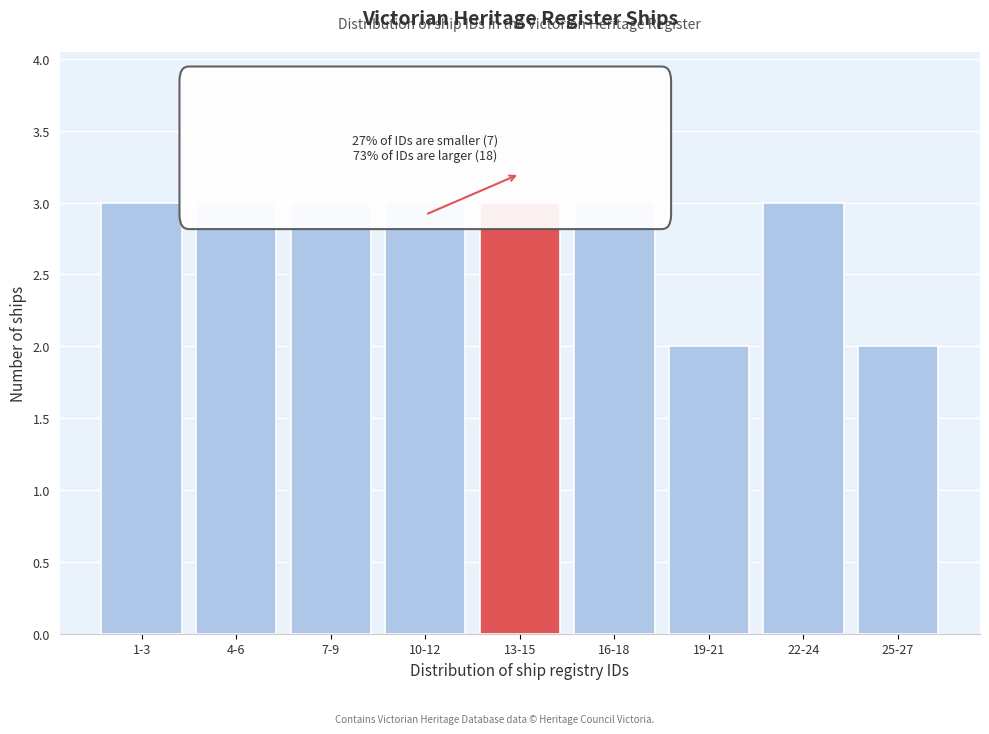

Reading left to right, extract all data points from this chart.

3	3	3	3	3	3	2	3	2